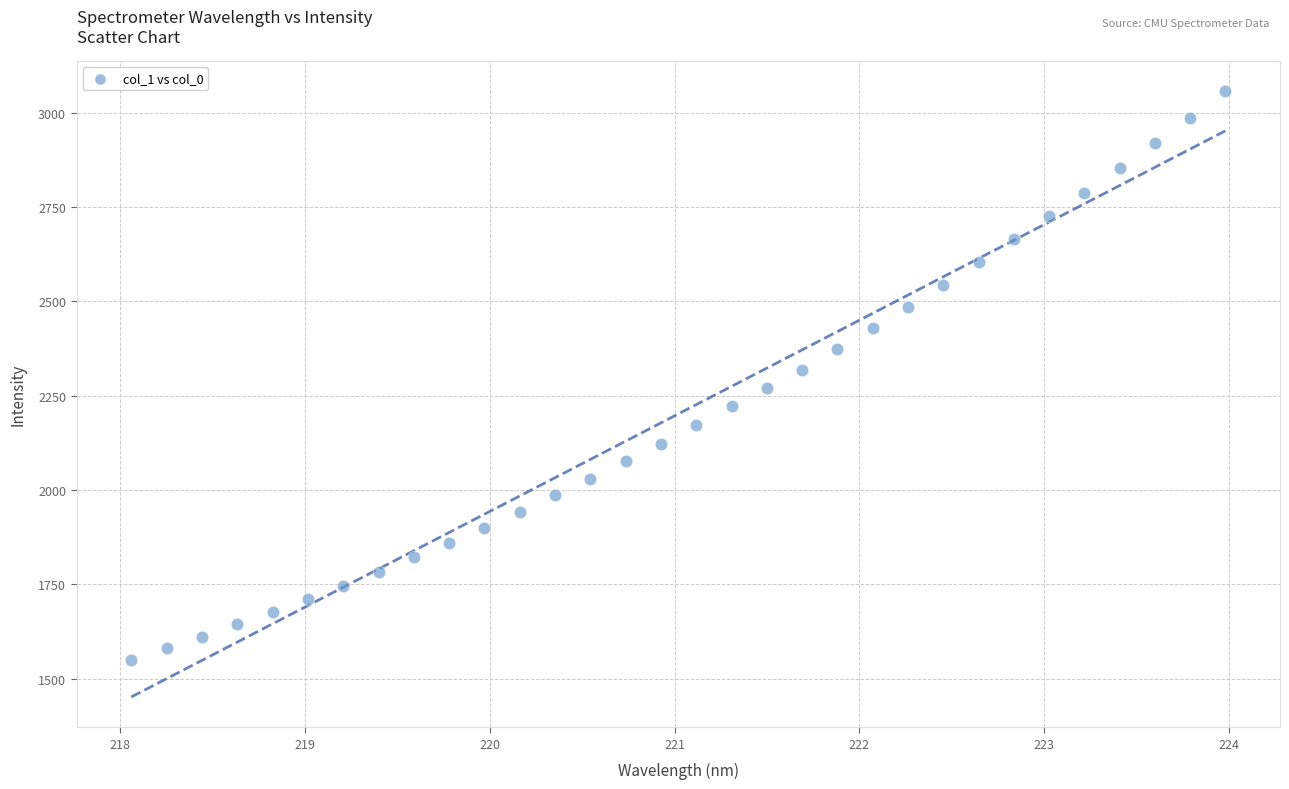

What is the range of X values (max minus min)?

5.9